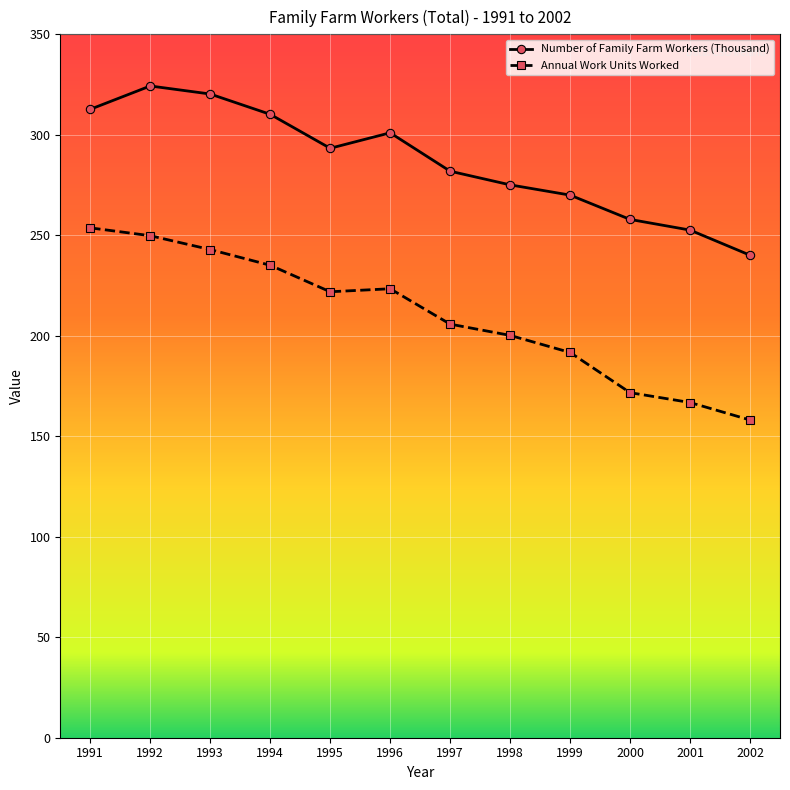

How many interior local valleys does the Number of Family Farm Workers (Thousand) series have?

1